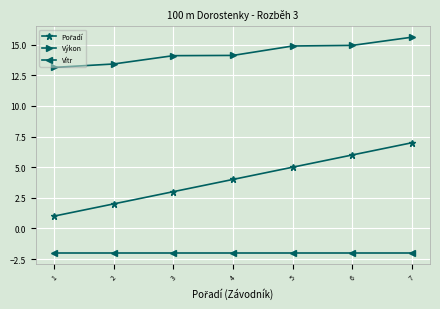

The value of Výkon at 7 is 15.6. True or false?

True